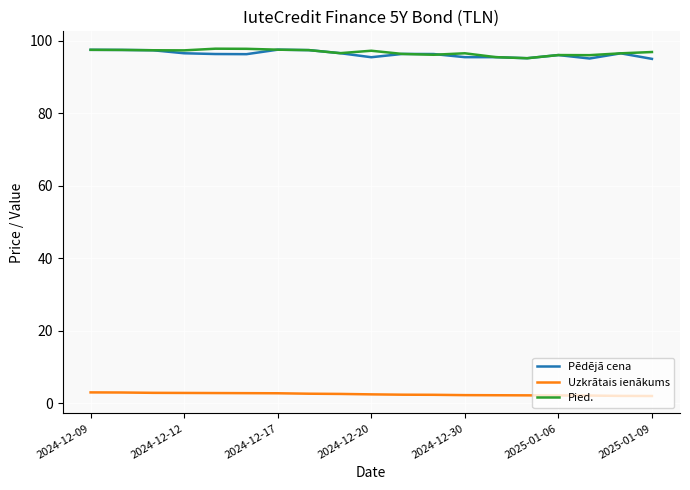

What is the difference between the second highest and second lowest values in the Pied. series?

2.3